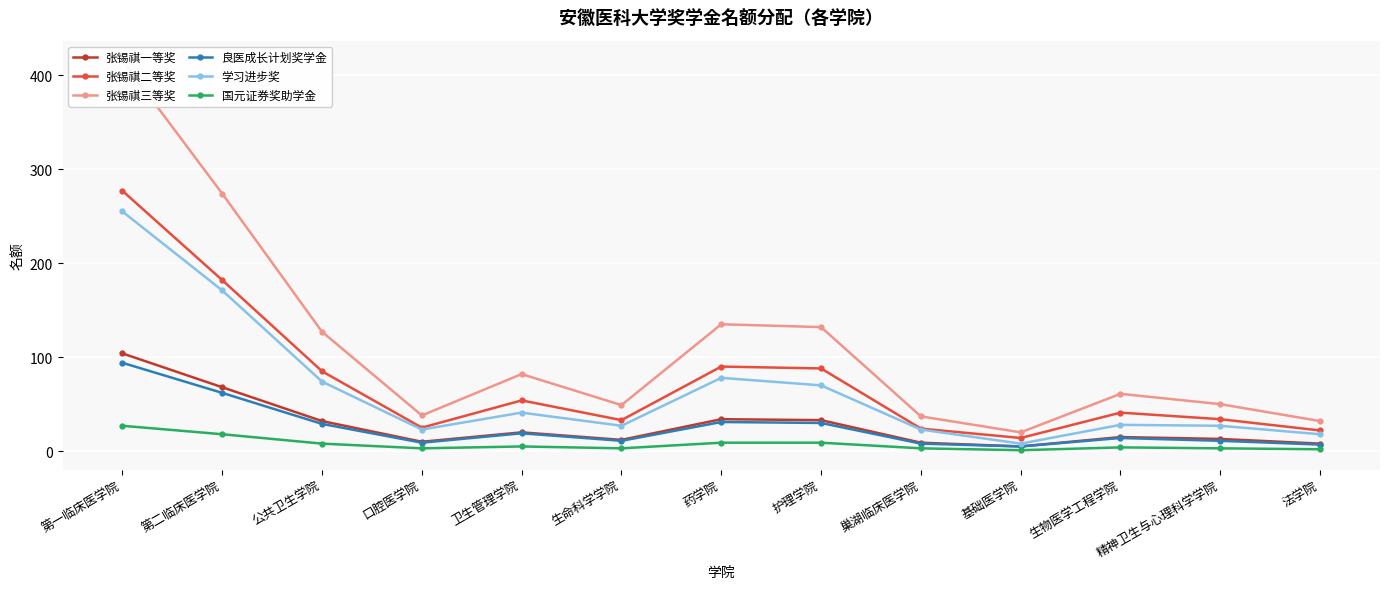

Reading right to left, extract all data points from this chart.

张锡祺一等奖: 8	13	15	5	9	33	34	12	20	10	32	68	104
张锡祺二等奖: 22	34	41	14	24	88	90	33	54	25	85	182	277
张锡祺三等奖: 32	50	61	20	37	132	135	49	82	38	127	274	416
良医成长计划奖学金: 7	11	14	5	8	30	31	11	19	9	29	62	94
学习进步奖: 18	27	28	8	23	70	78	27	41	23	74	171	255
国元证券奖助学金: 2	3	4	1	3	9	9	3	5	3	8	18	27